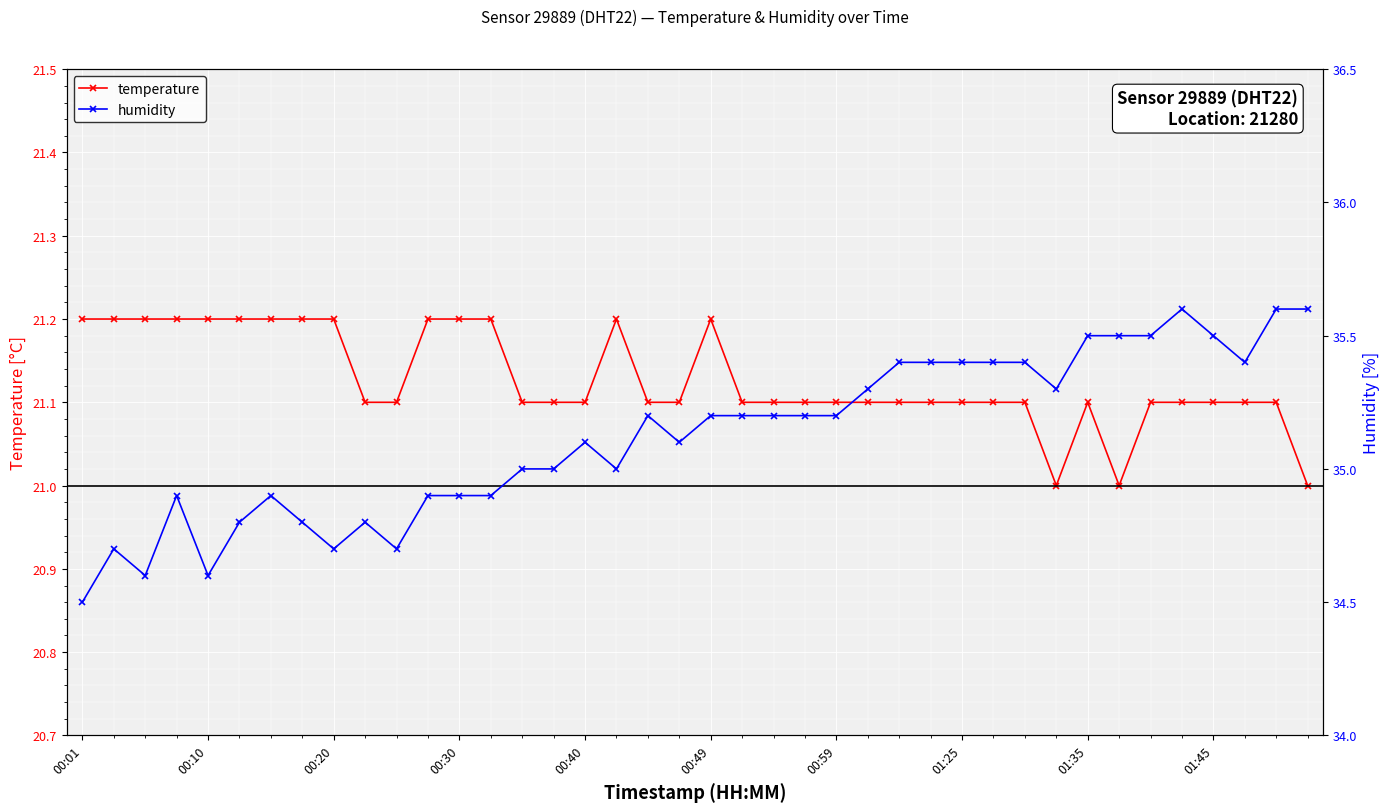

Where is humidity nearest to the value 35?

14